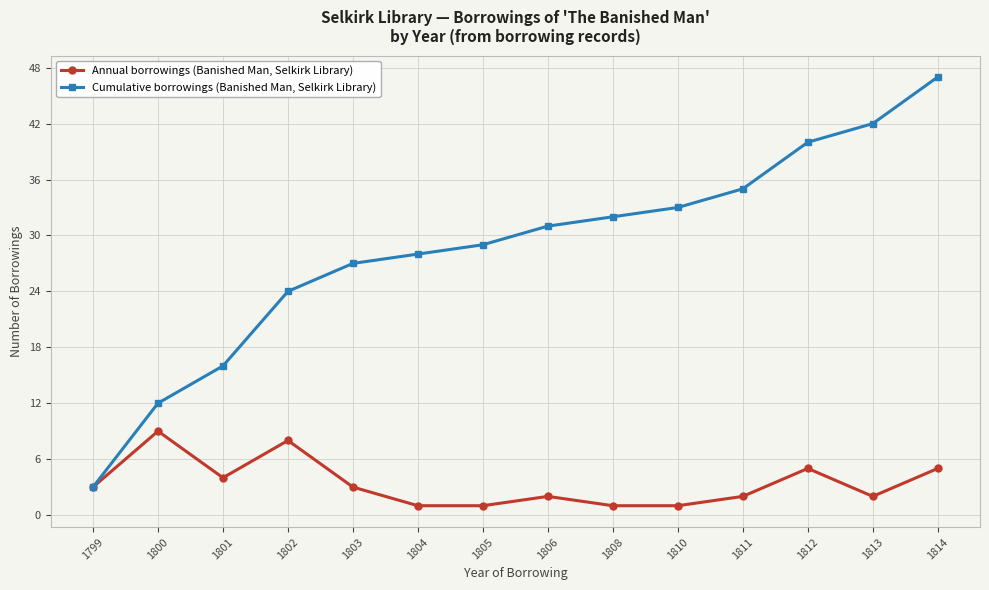

Which series has the widest spread of values?

Cumulative borrowings (Banished Man, Selkirk Library)